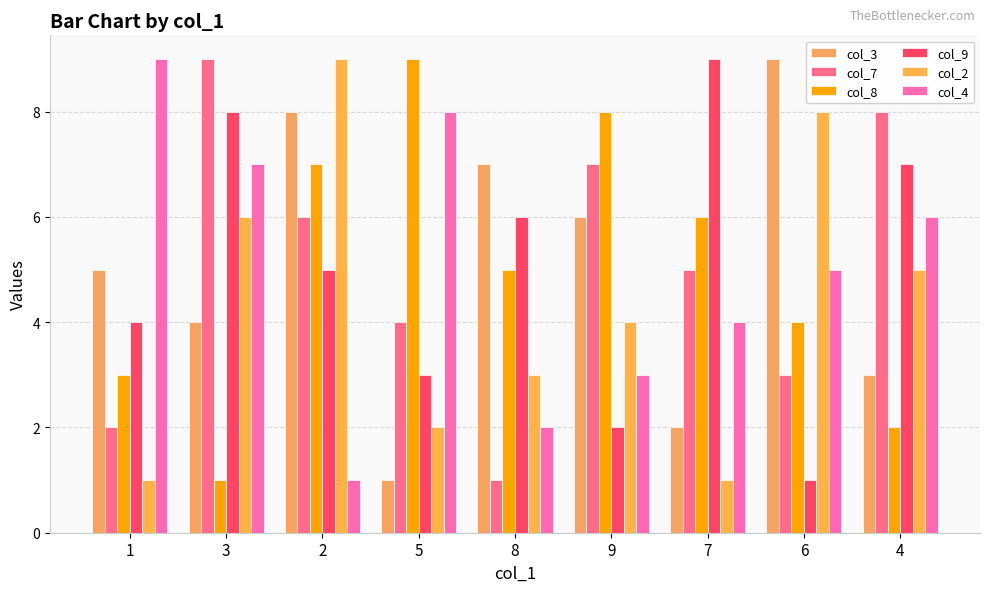

How many bars are there in total?

54